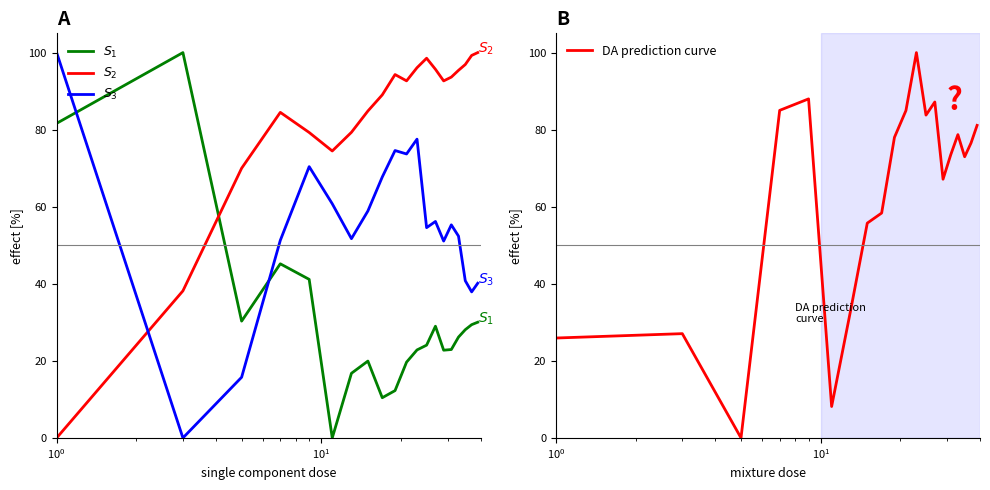

Which series has the largest total across all categories?

$S_2$